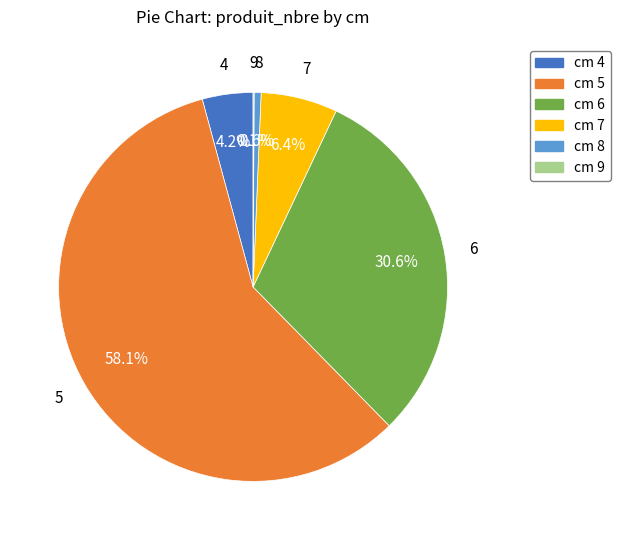

Does any single category account for the majority?

Yes